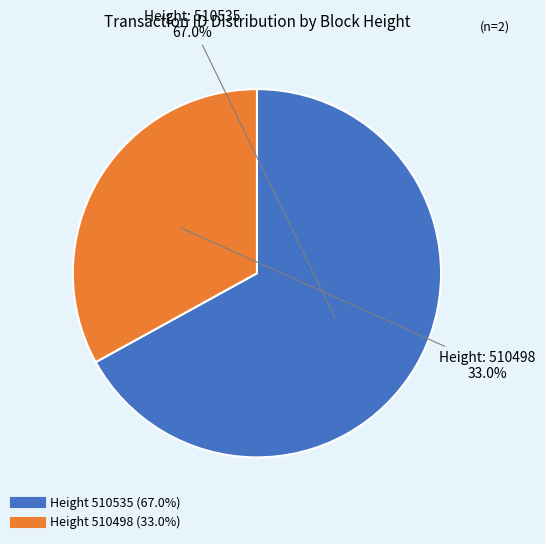

Is there any slice that represents more than half of the pie?

Yes